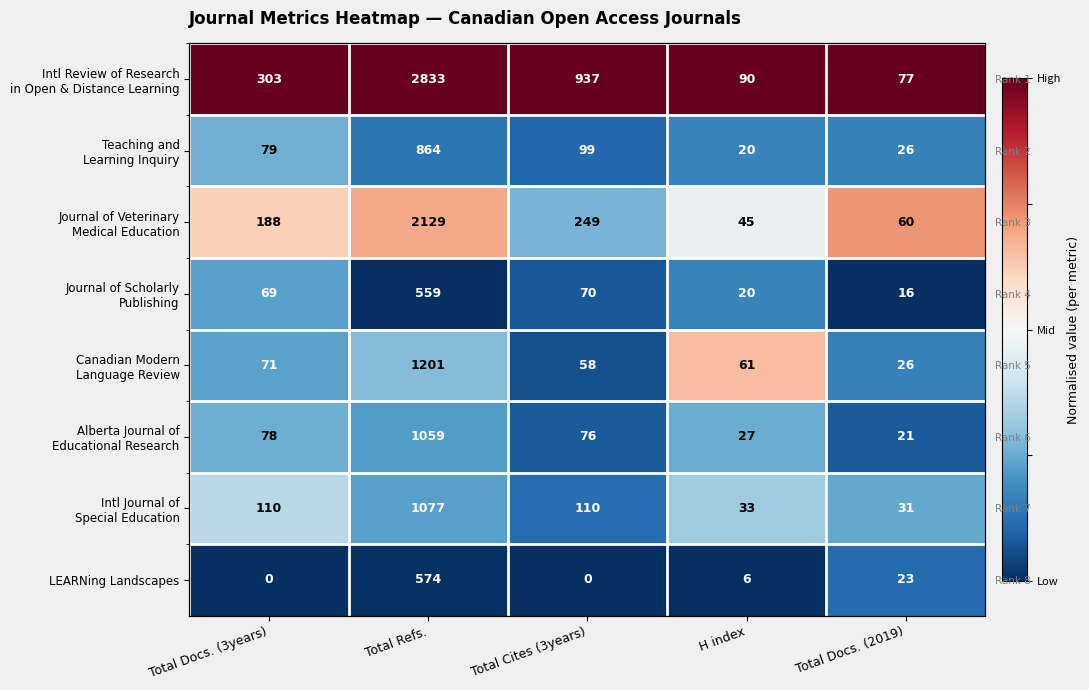

At how many categories does at least one series exceed 0?

5